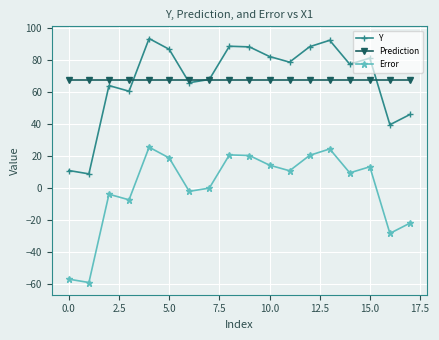

True or false: Error and Prediction cross at least once.

False